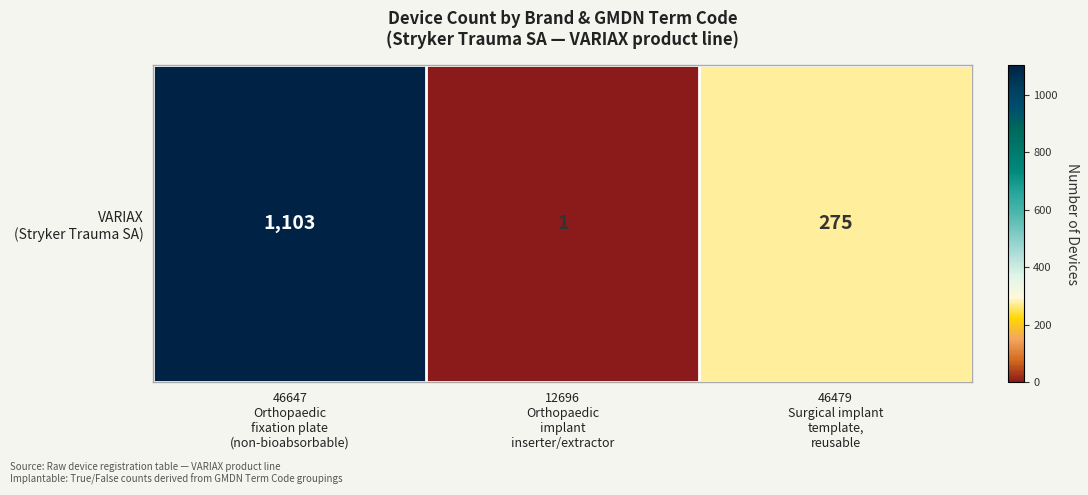

Reading left to right, extract all data points from this chart.

1103	1	275